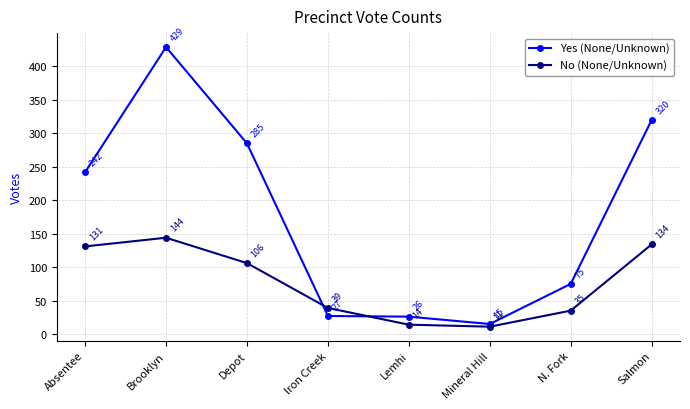

How many categories are shown in the chart?

8